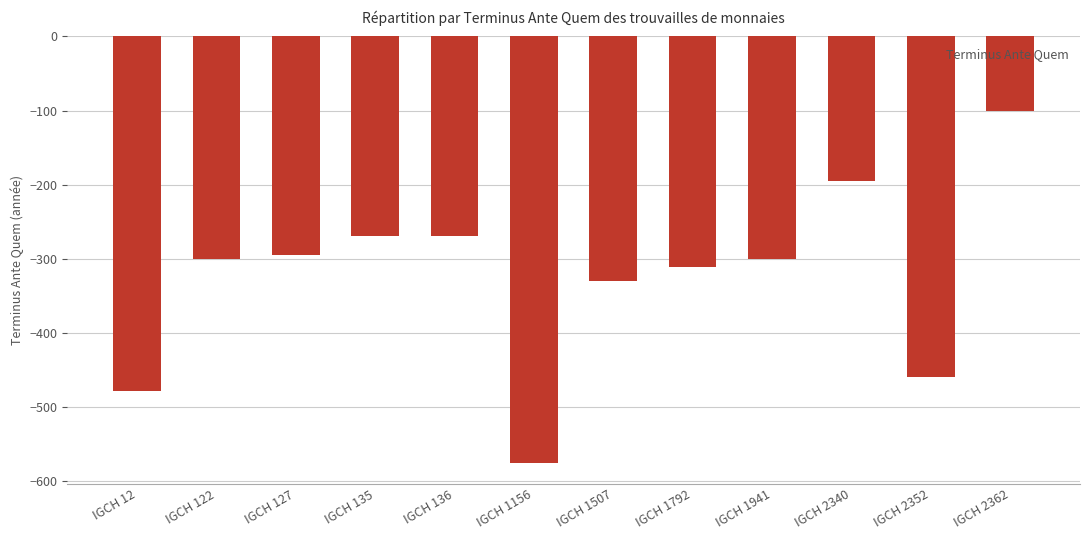

The value at IGCH 2352 is -460. True or false?

True